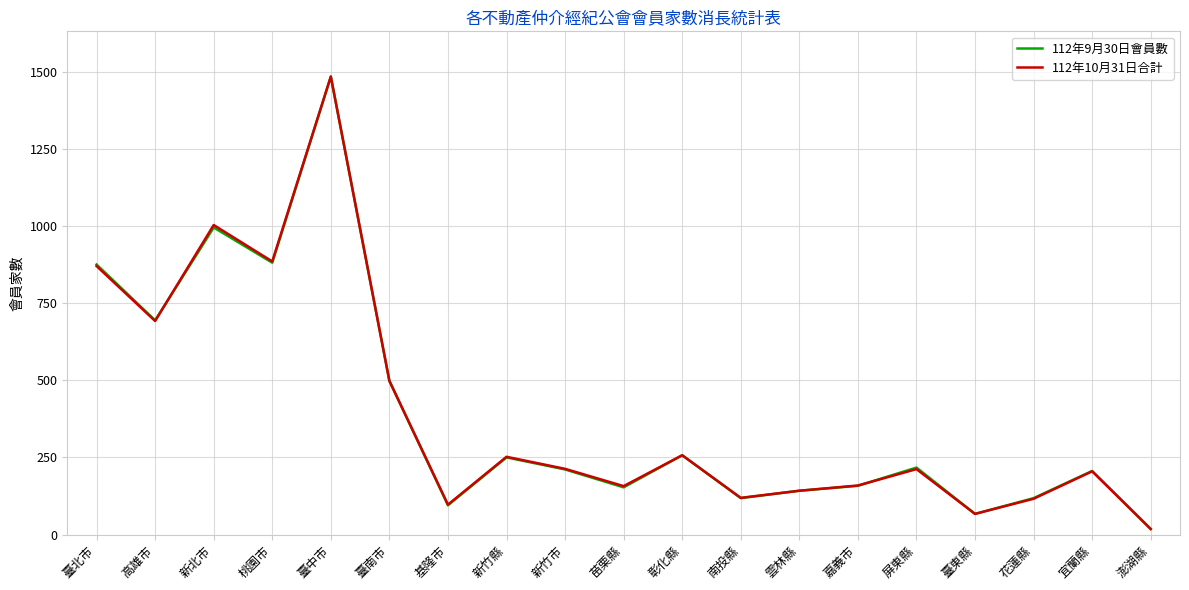

How many interior local peaks does the 112年10月31日合計 series have?

6